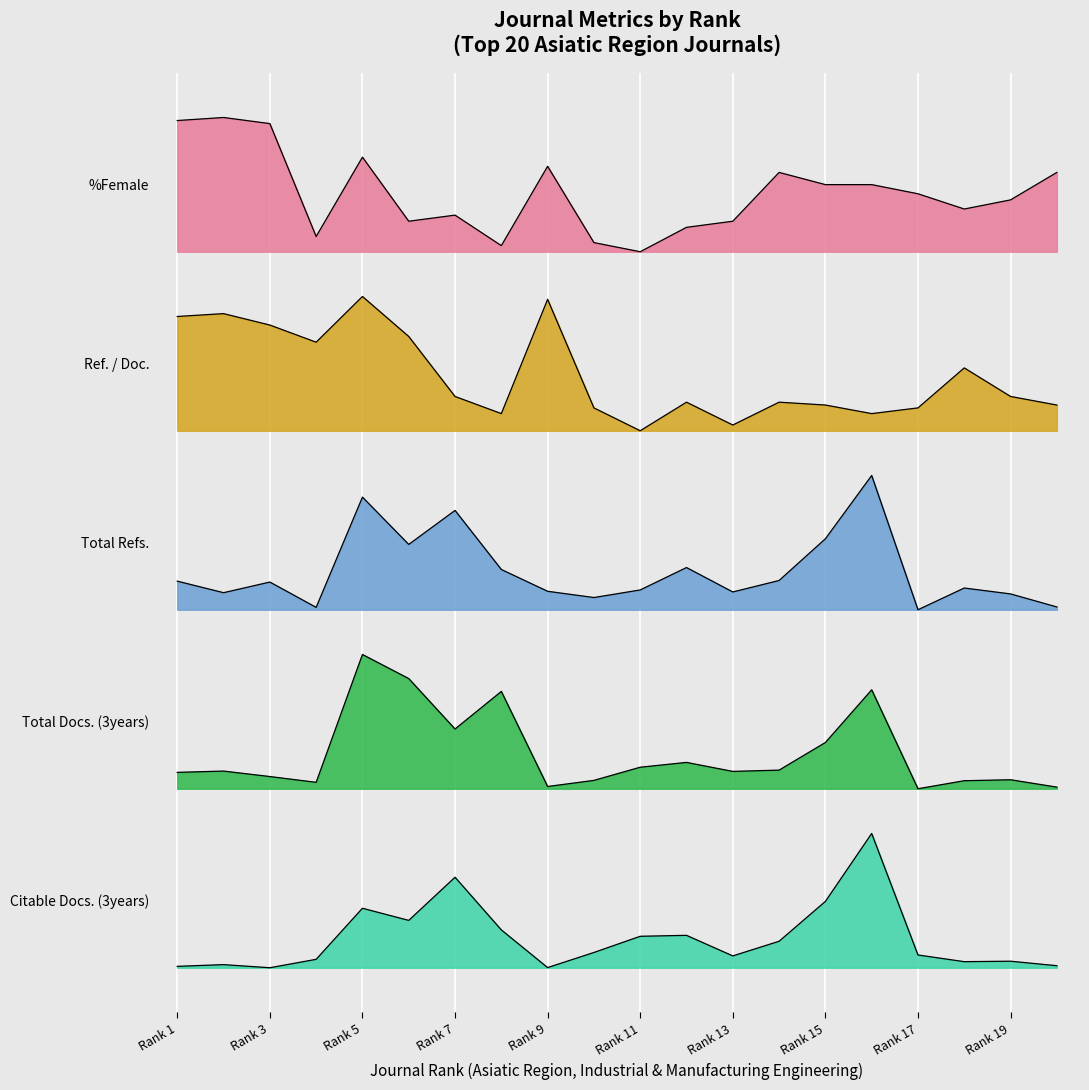

True or false: %Female and Total Docs. (3years) intersect in this chart.

False